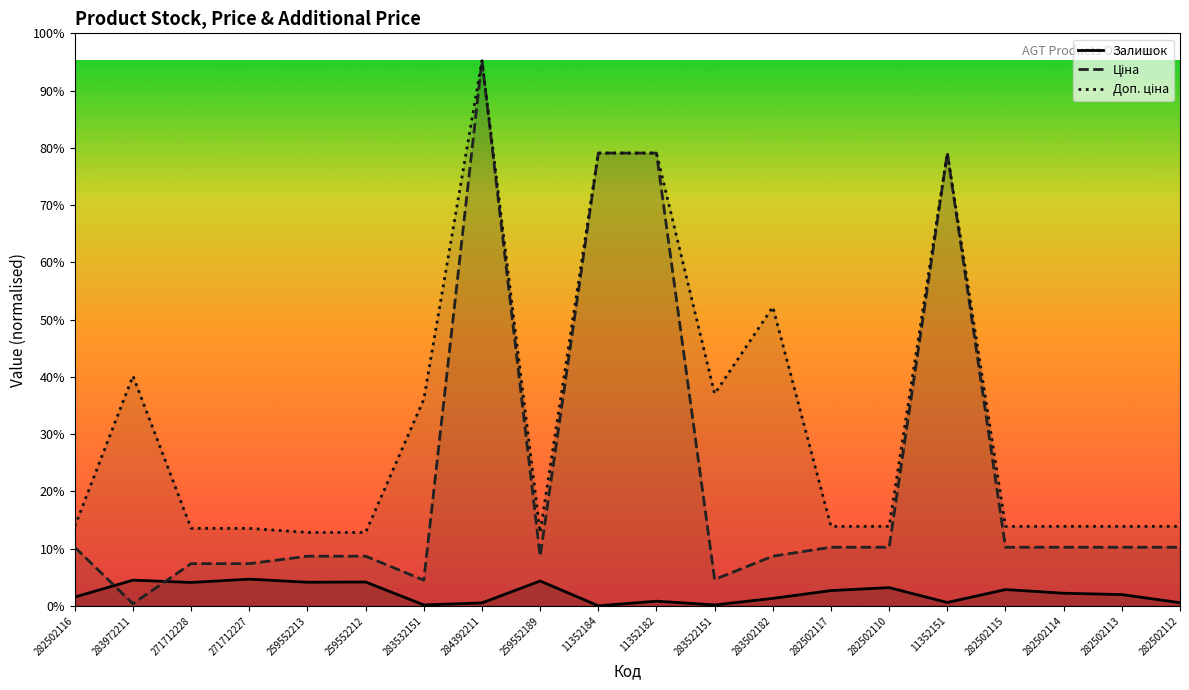

True or false: Доп. ціна and Ціна cross at least once.

False